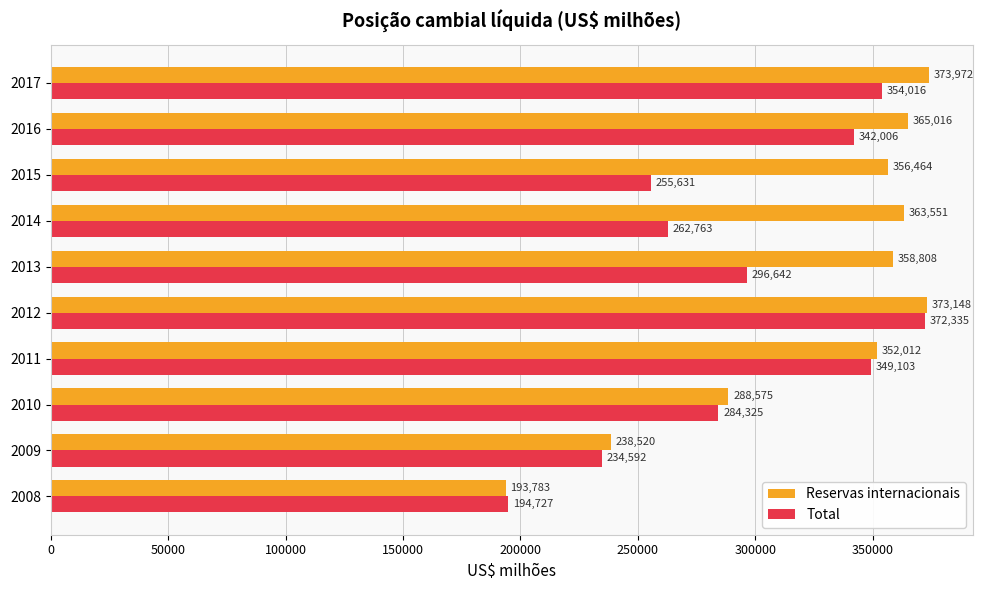

Which category has the highest value in the Total series?

2012